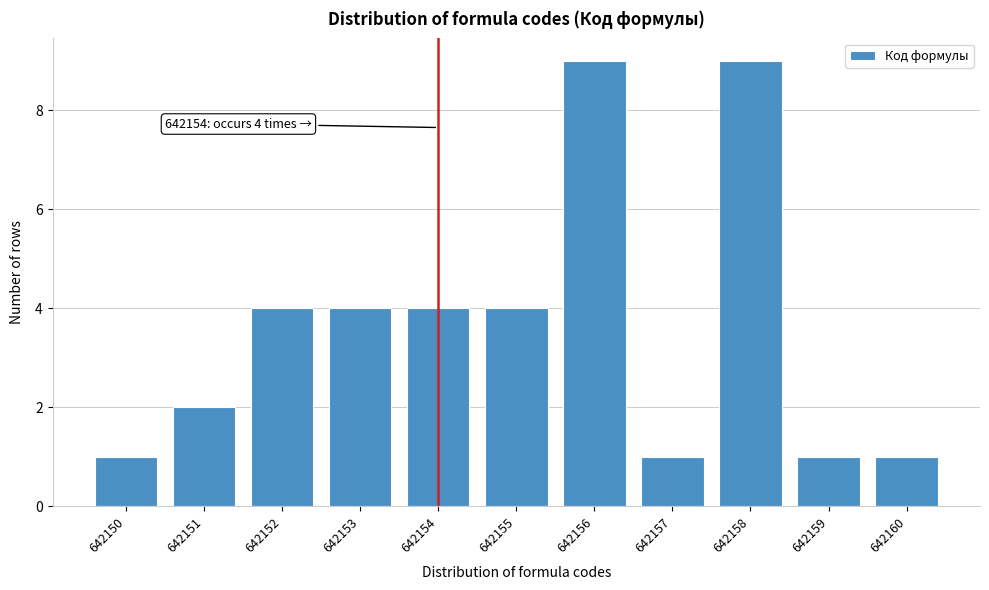

Reading left to right, extract all data points from this chart.

1	2	4	4	4	4	9	1	9	1	1